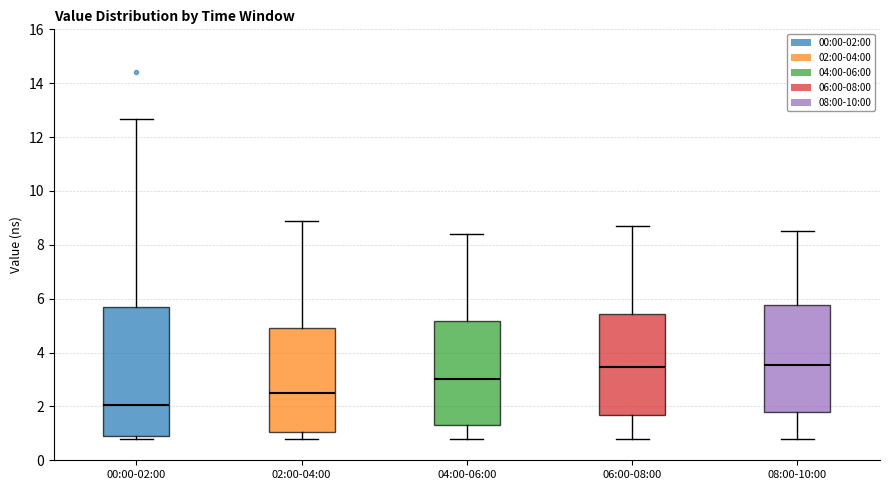

Where does the median line of the box for 00:00-02:00 sit on the y-axis? The values are not printed on the chart, so give them approximately, as read against the axis.

2.0